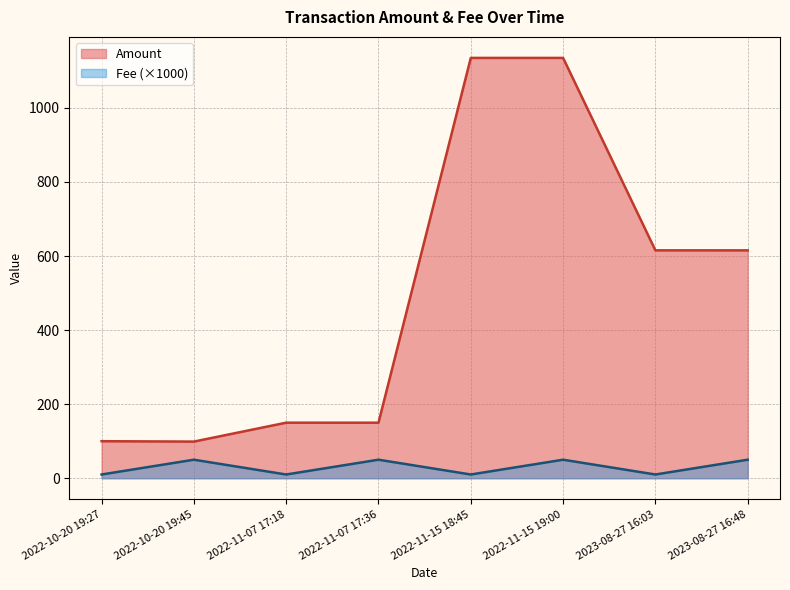

Which series has the largest range (max minus min)?

Amount